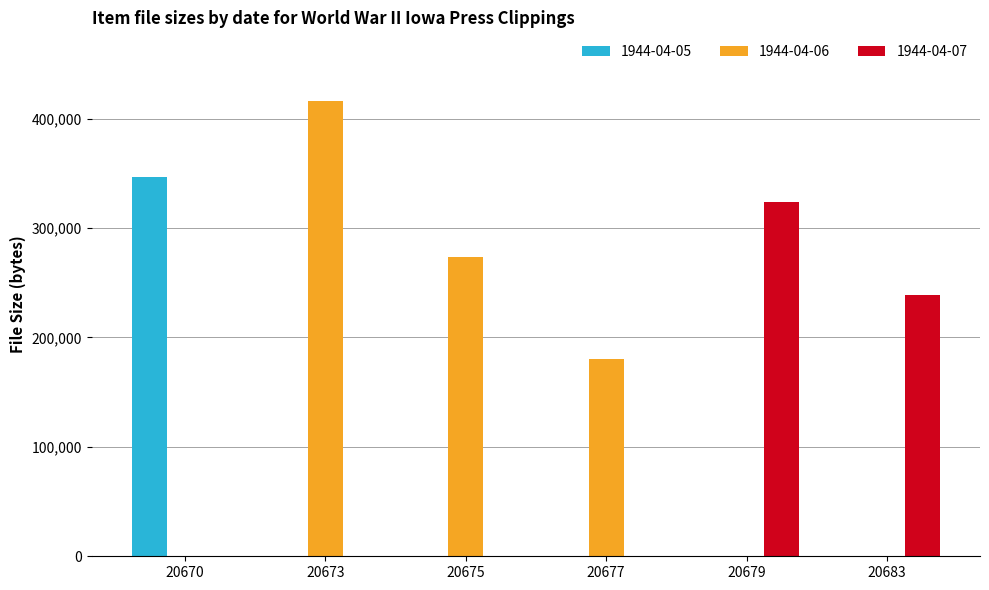

What is the total value across all series at 20679?

323584